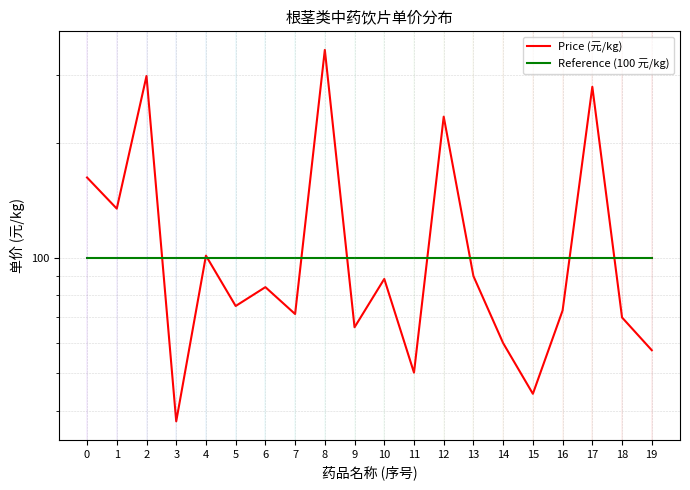

Rank the series by their average value, from lowest to highest.

Reference (100 元/kg), Price (元/kg)